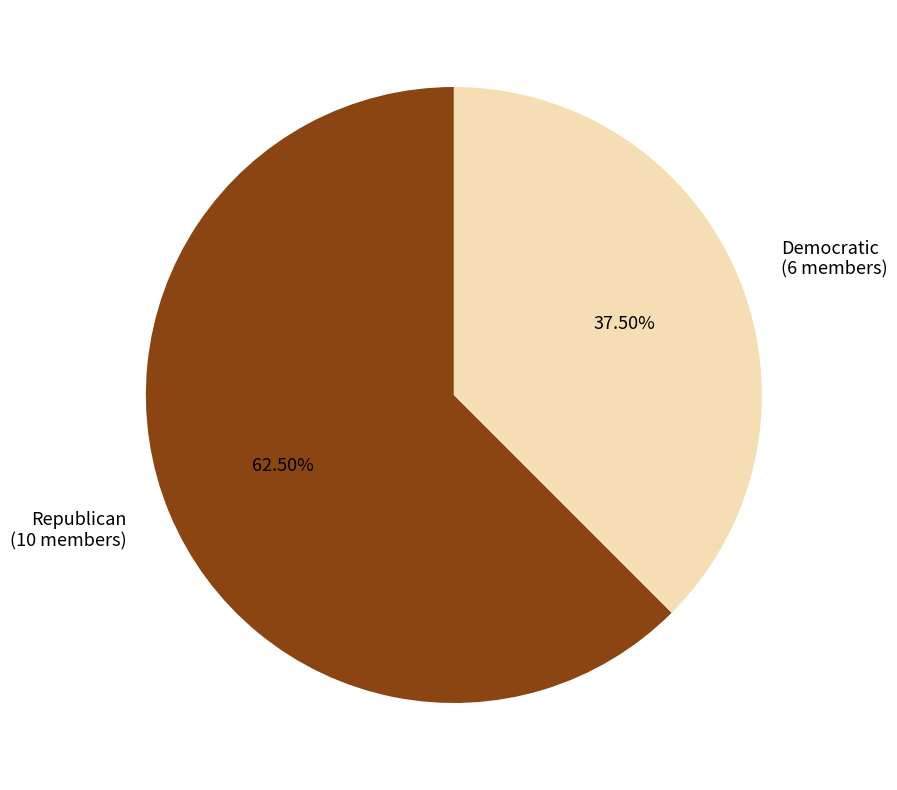

How many segments does this pie chart have?

2